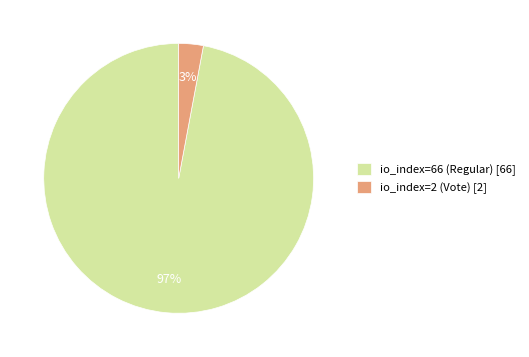

The io_index=2 (Vote) slice represents 16% of the pie. True or false?

False